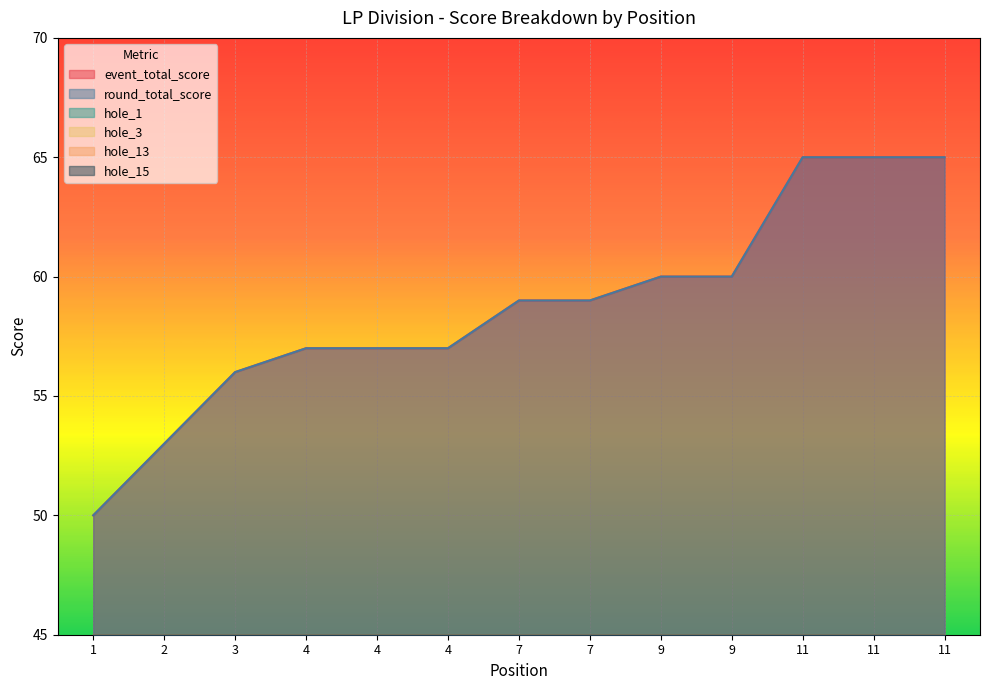

At which label is hole_1 closest to 5?

3